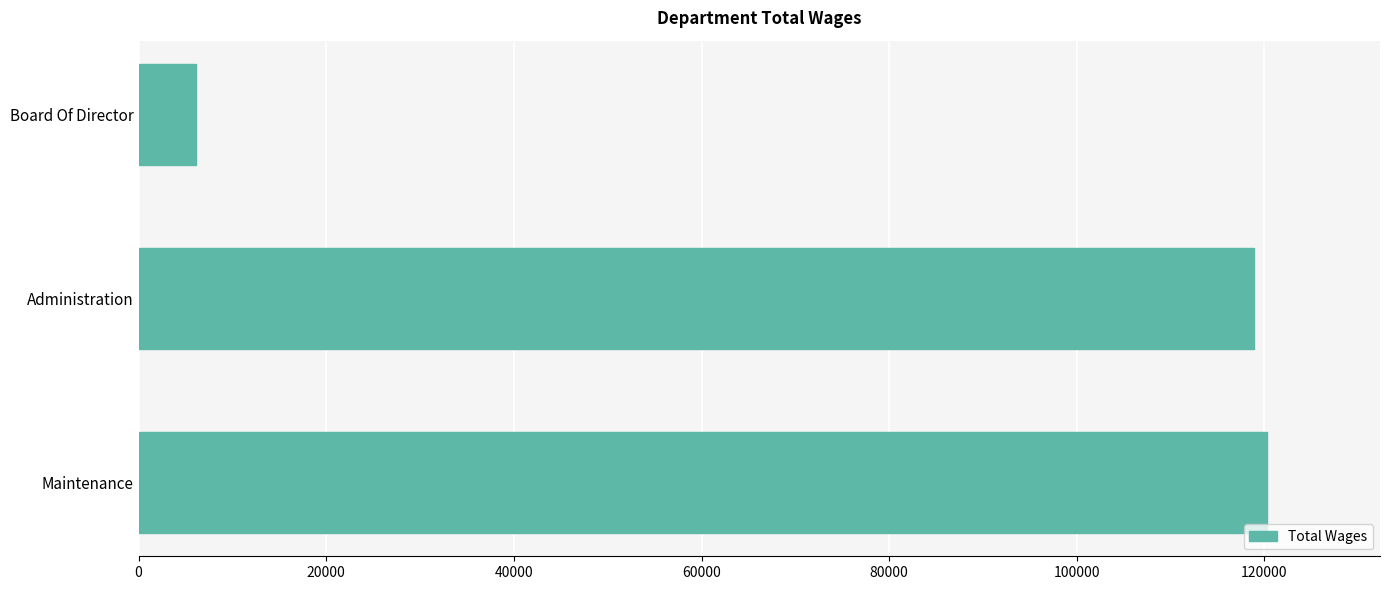

What is the average value?

81753